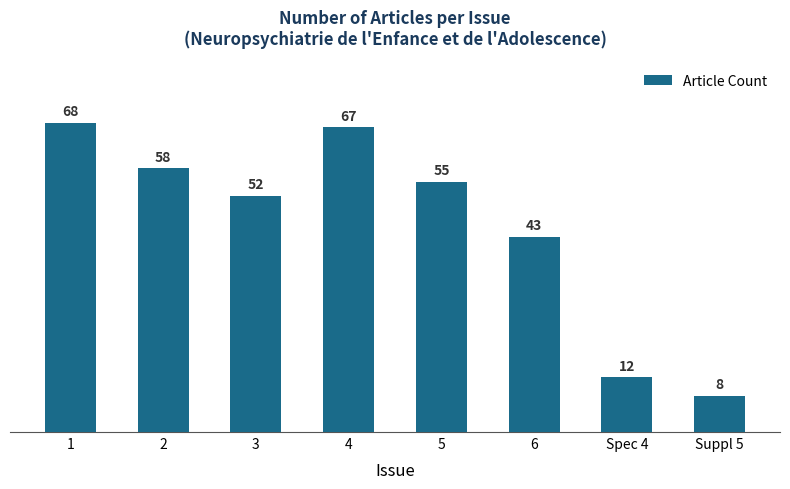

What is the greatest value displayed?

68